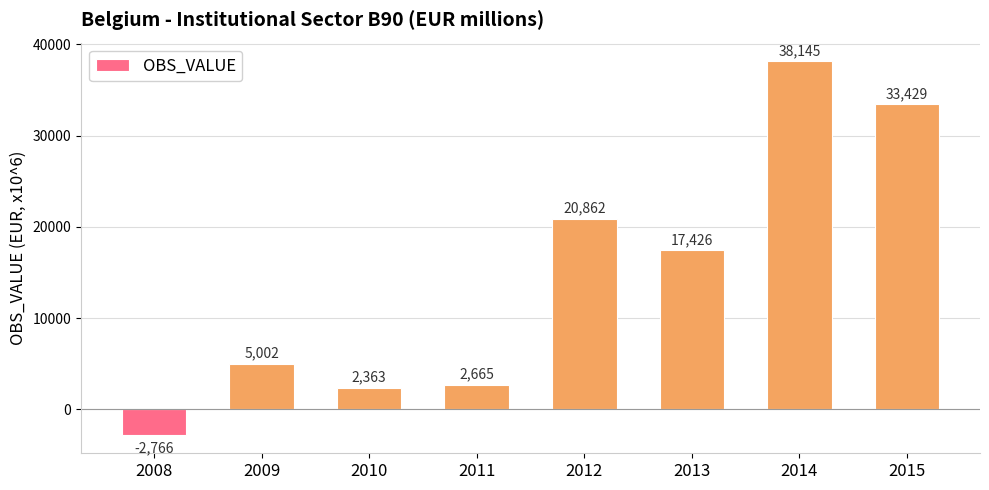

Approximately how many times larger is the value at 2011 compared to 2010?

1.1